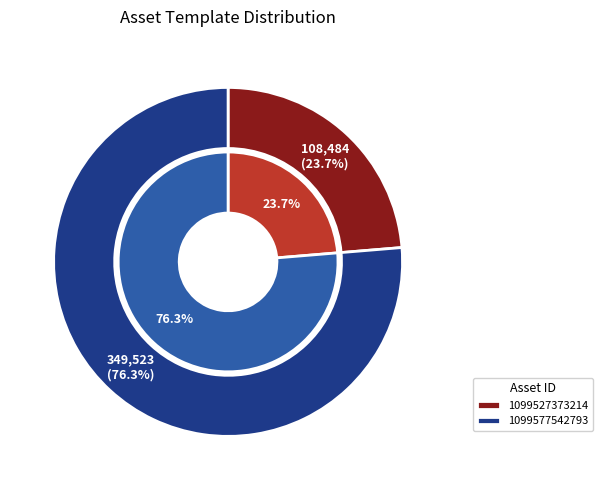

Is it true that 1099577542793 is 76% of the pie?

True